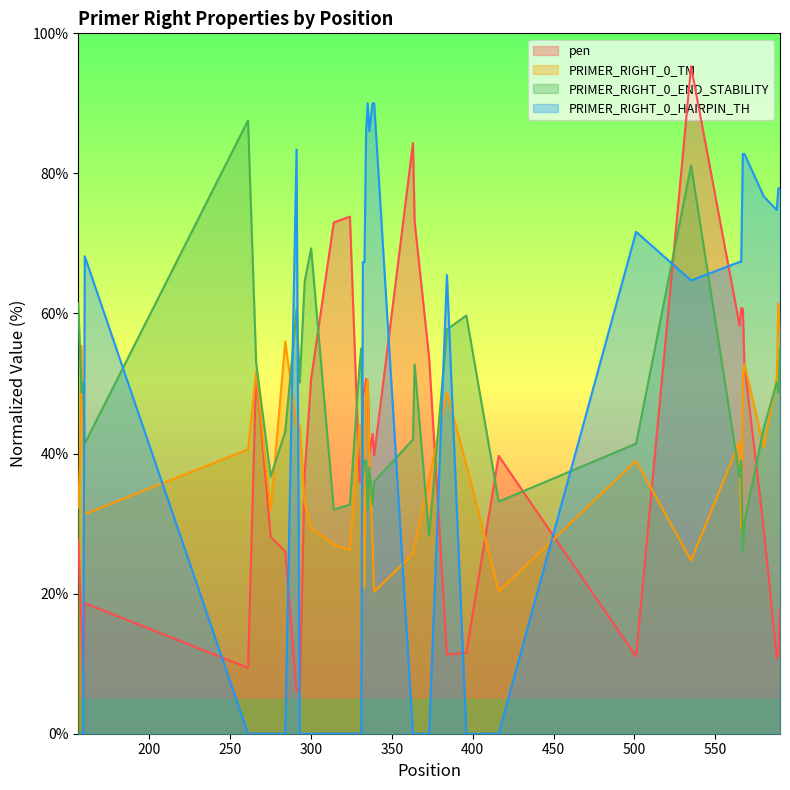

What is the minimum value for pen?

6.0